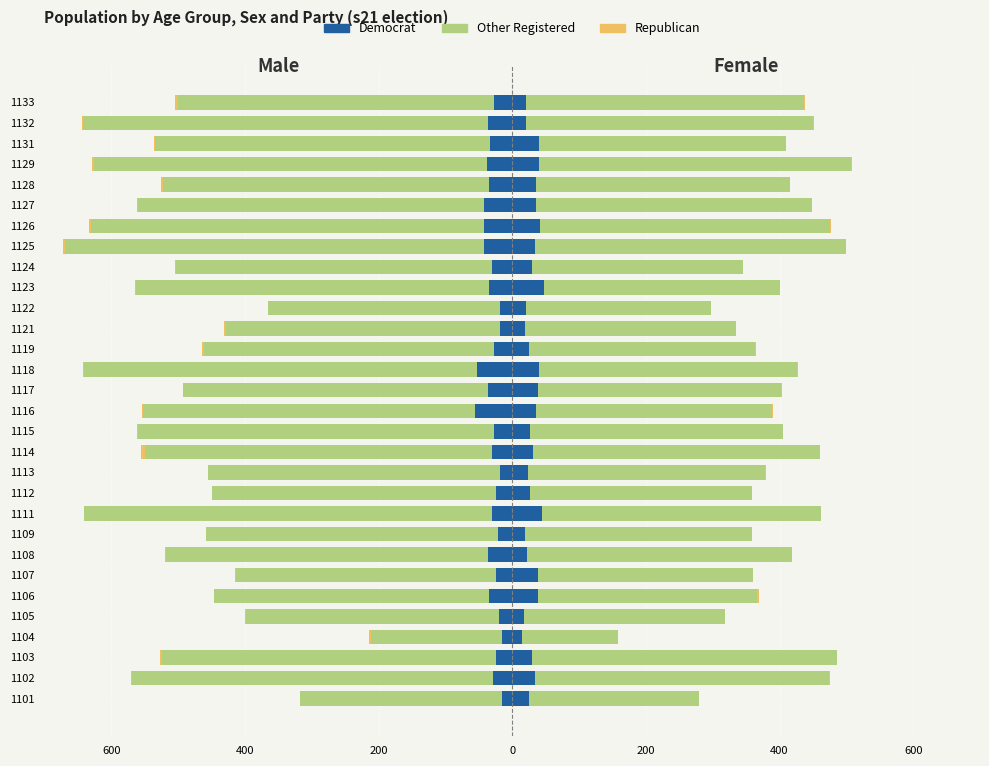

Read the Democrat value at 1115.

-28